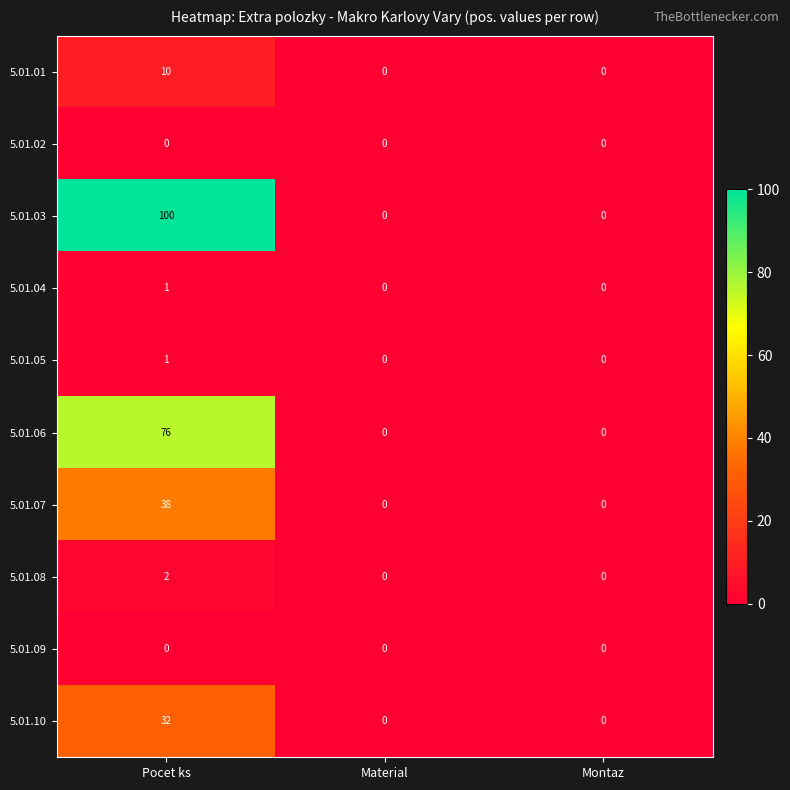

Which series has the largest range (max minus min)?

5.01.03